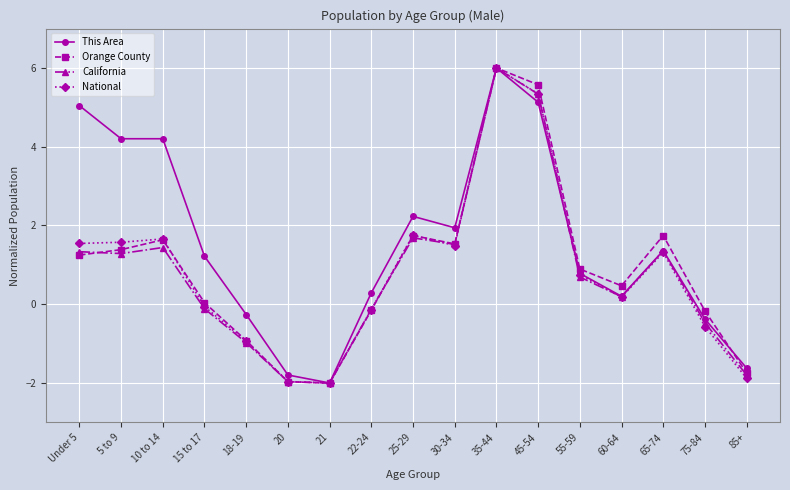

What is the label of the 4th point from the right?

60-64